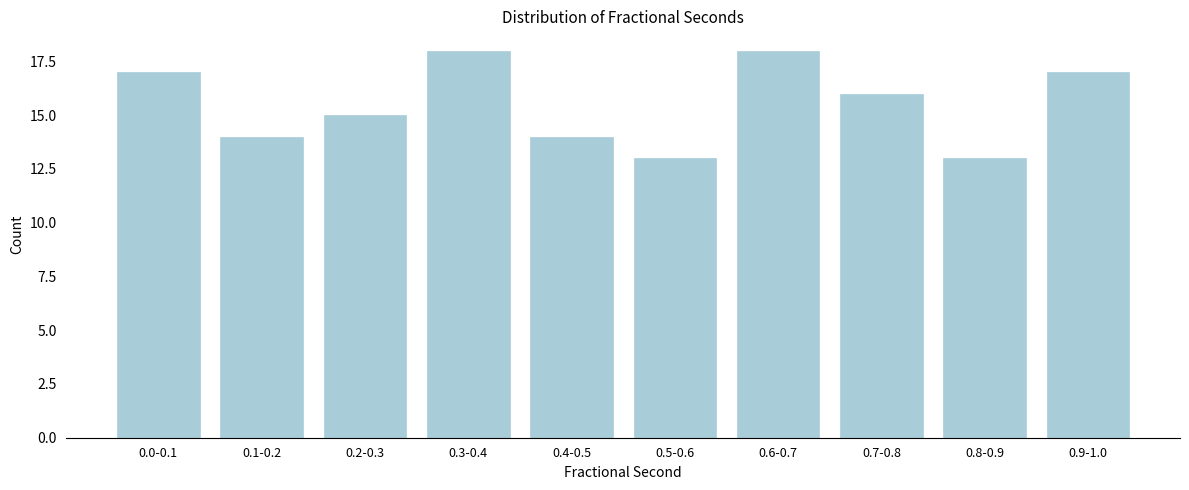

Reading left to right, transcribe all the data shown in this chart.

0.0-0.1=17	0.1-0.2=14	0.2-0.3=15	0.3-0.4=18	0.4-0.5=14	0.5-0.6=13	0.6-0.7=18	0.7-0.8=16	0.8-0.9=13	0.9-1.0=17